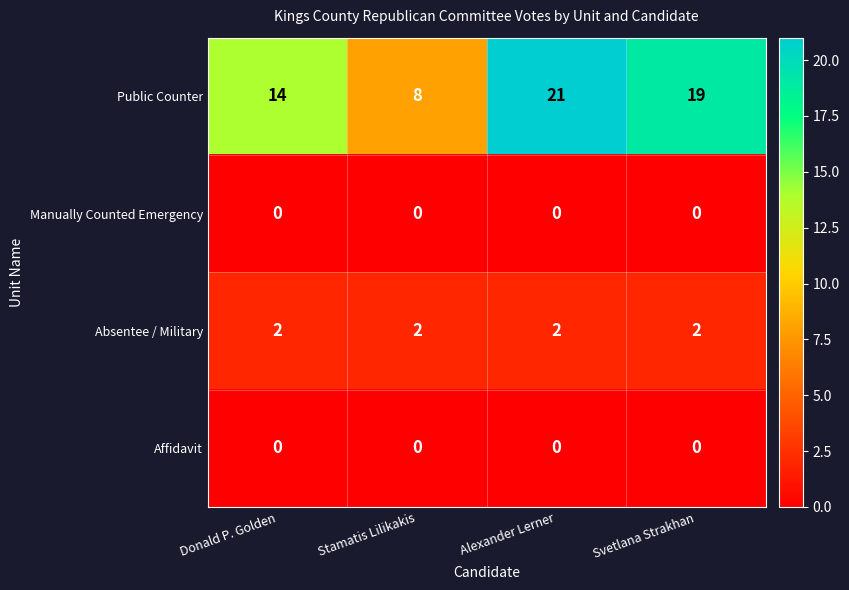

Which series has the largest total across all categories?

Public Counter